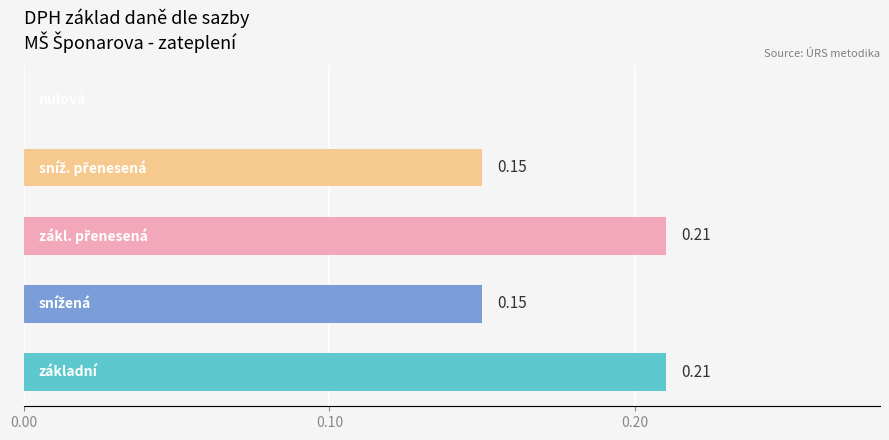

How many distinct data groups are displayed?

1